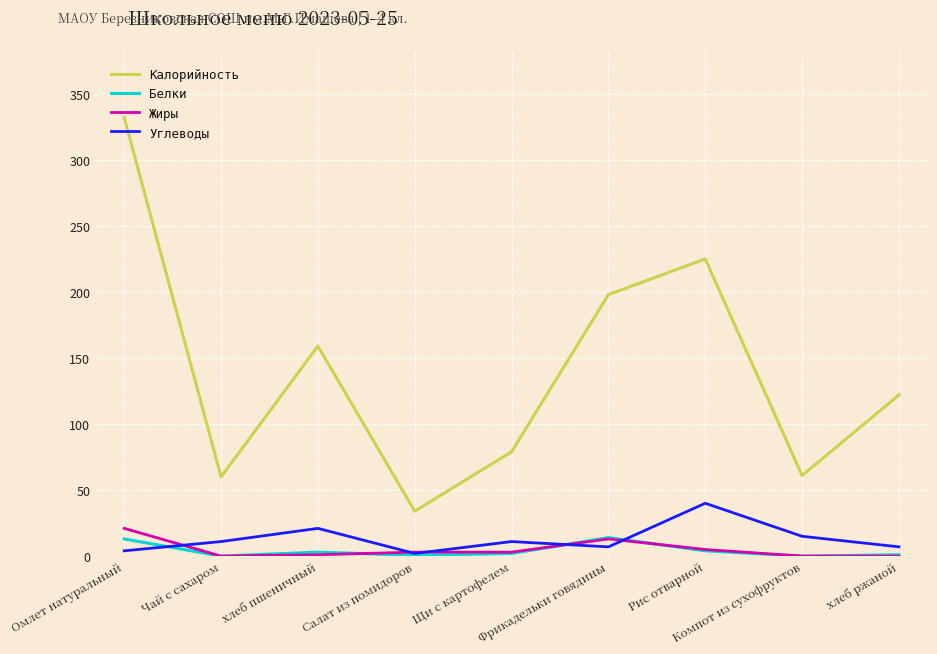

At which category does Углеводы reach its first local peak?

хлеб пшеничный